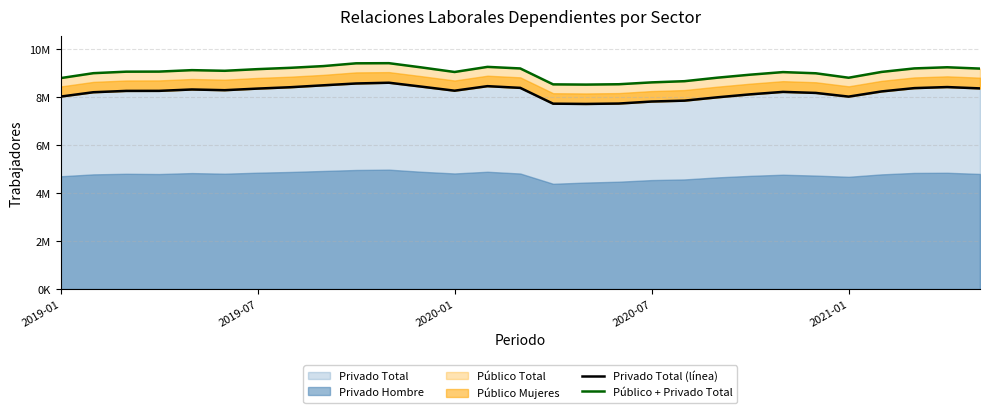

True or false: Público + Privado Total and Privado Total (línea) intersect in this chart.

False